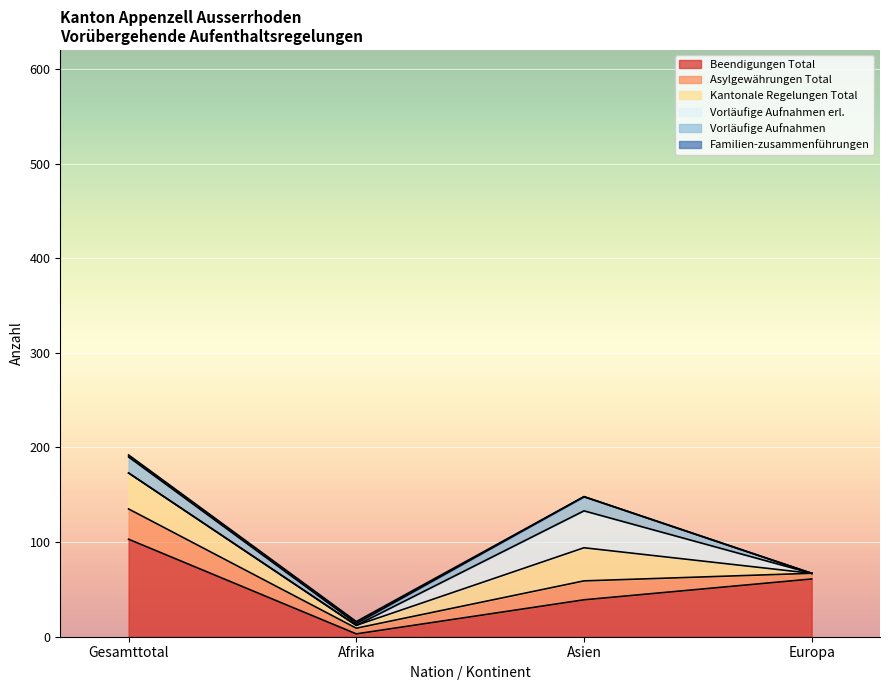

What is the total value across all series at Asien?

148